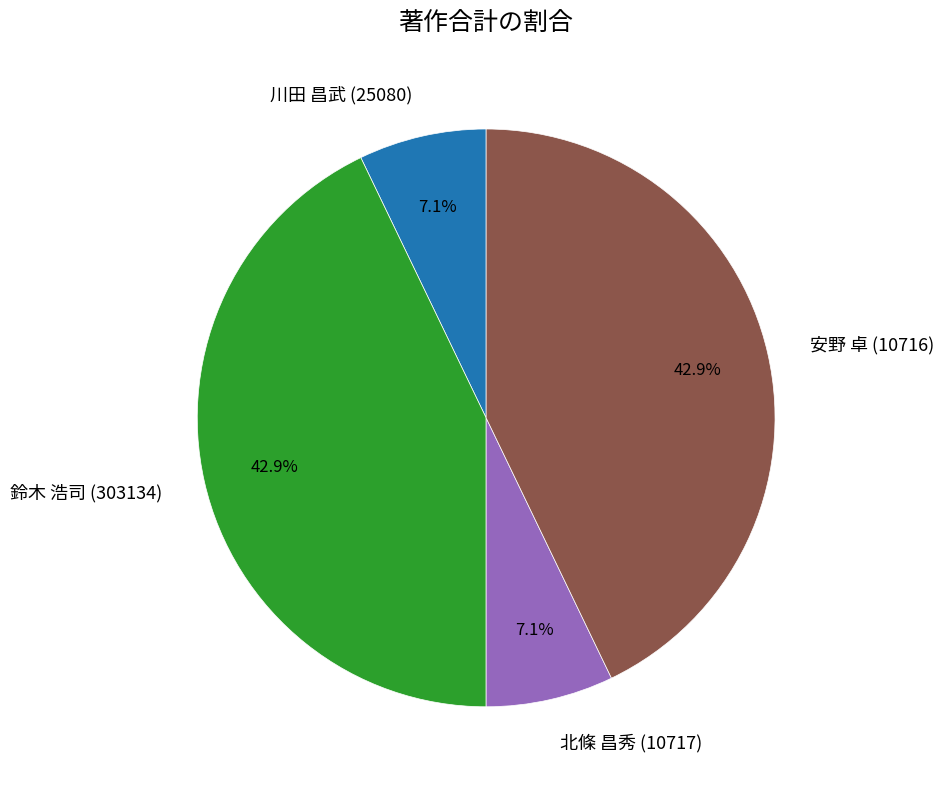

What is the ratio of the value at 安野 卓 (10716) to the value at 北條 昌秀 (10717)?

6.0